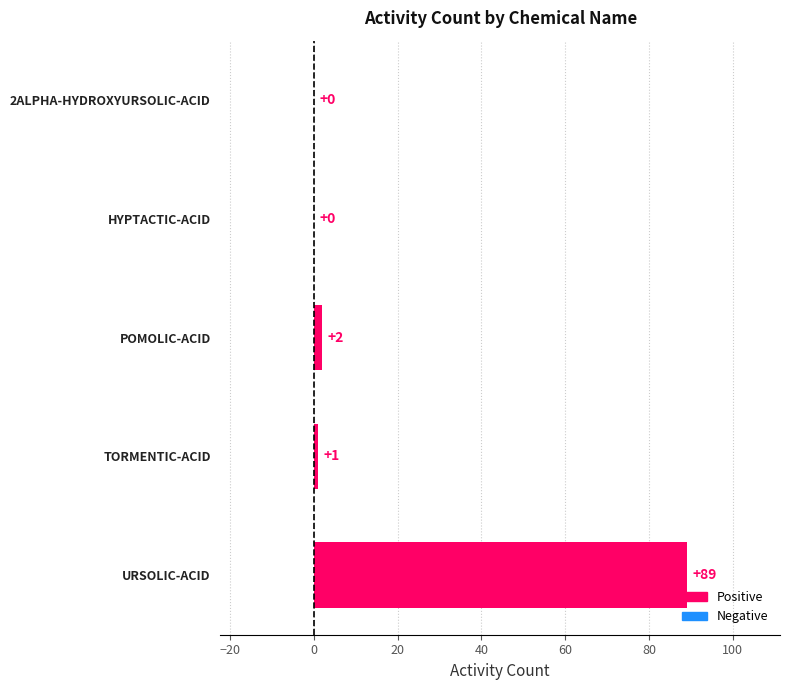

Is it true that the value at URSOLIC-ACID is 89?

True